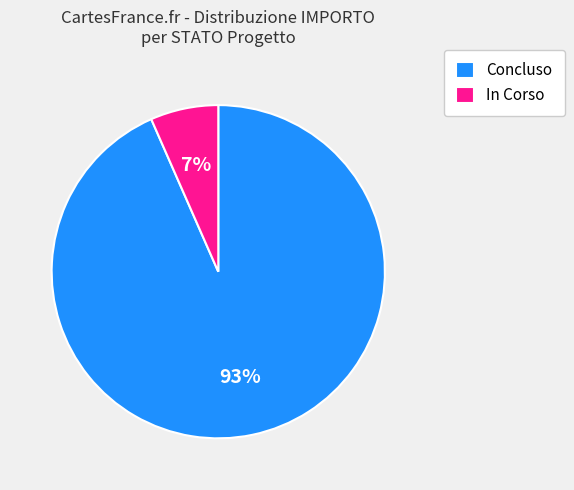

Does any single category account for the majority?

Yes